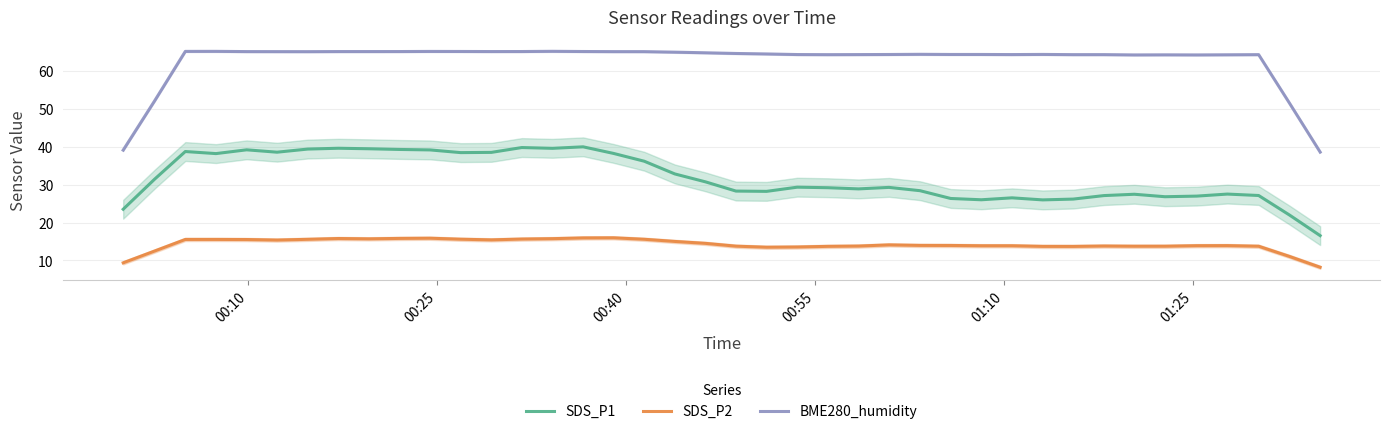

True or false: SDS_P1 and BME280_humidity intersect in this chart.

False